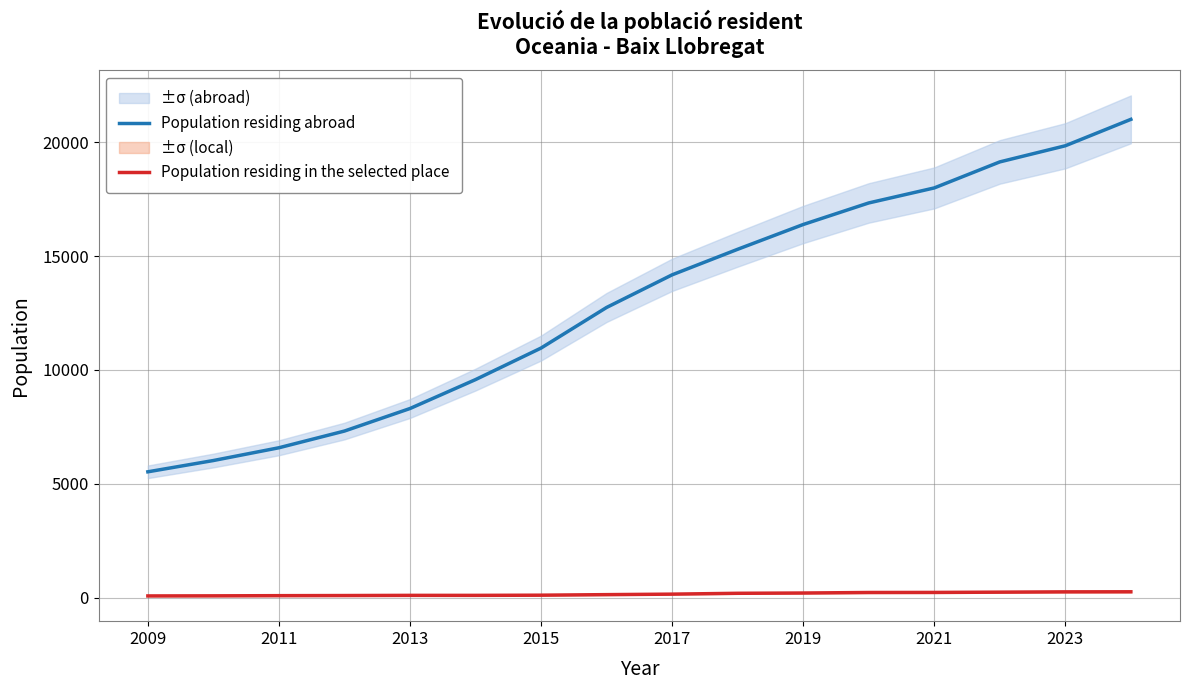

True or false: Population residing abroad and Population residing in the selected place intersect in this chart.

False